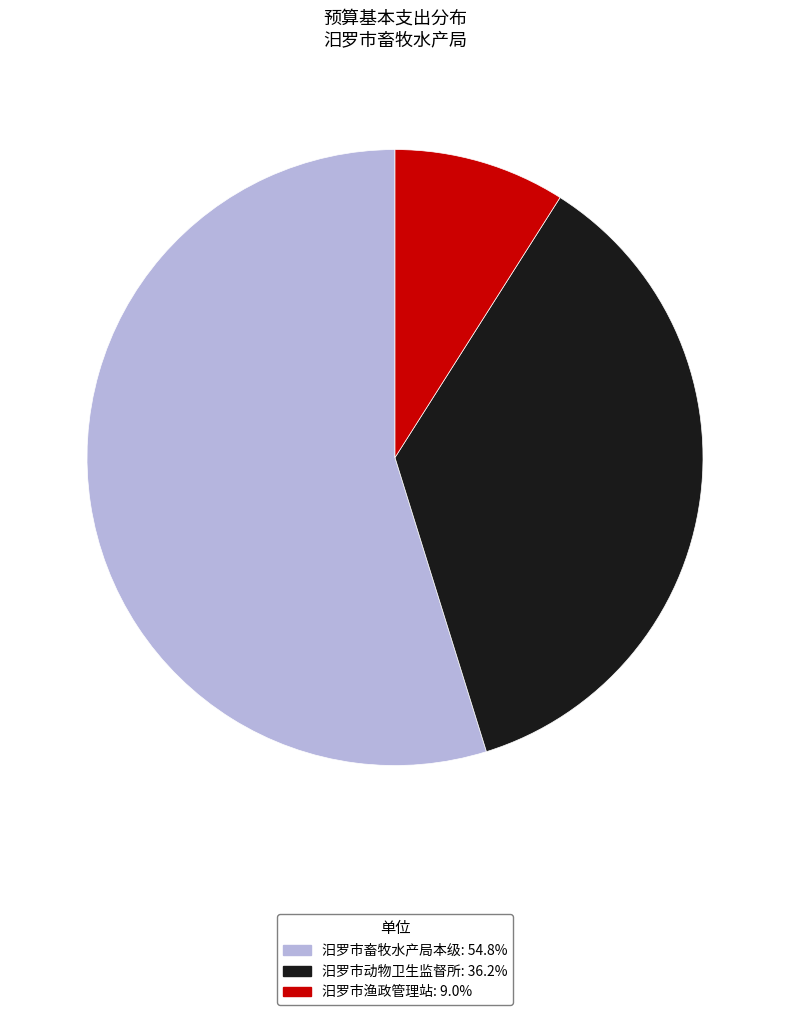

Does 汨罗市畜牧水产局本级 represent more than half of the total?

Yes